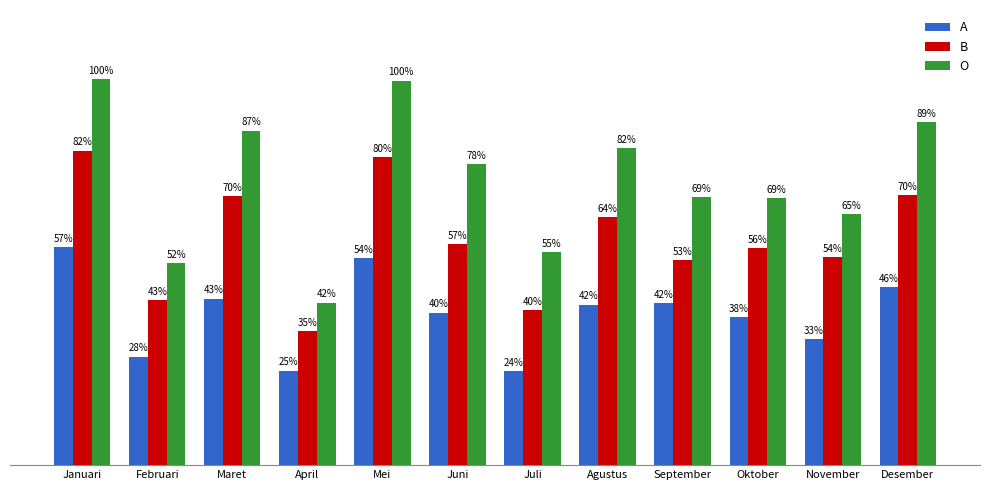

Which series has the largest range (max minus min)?

O